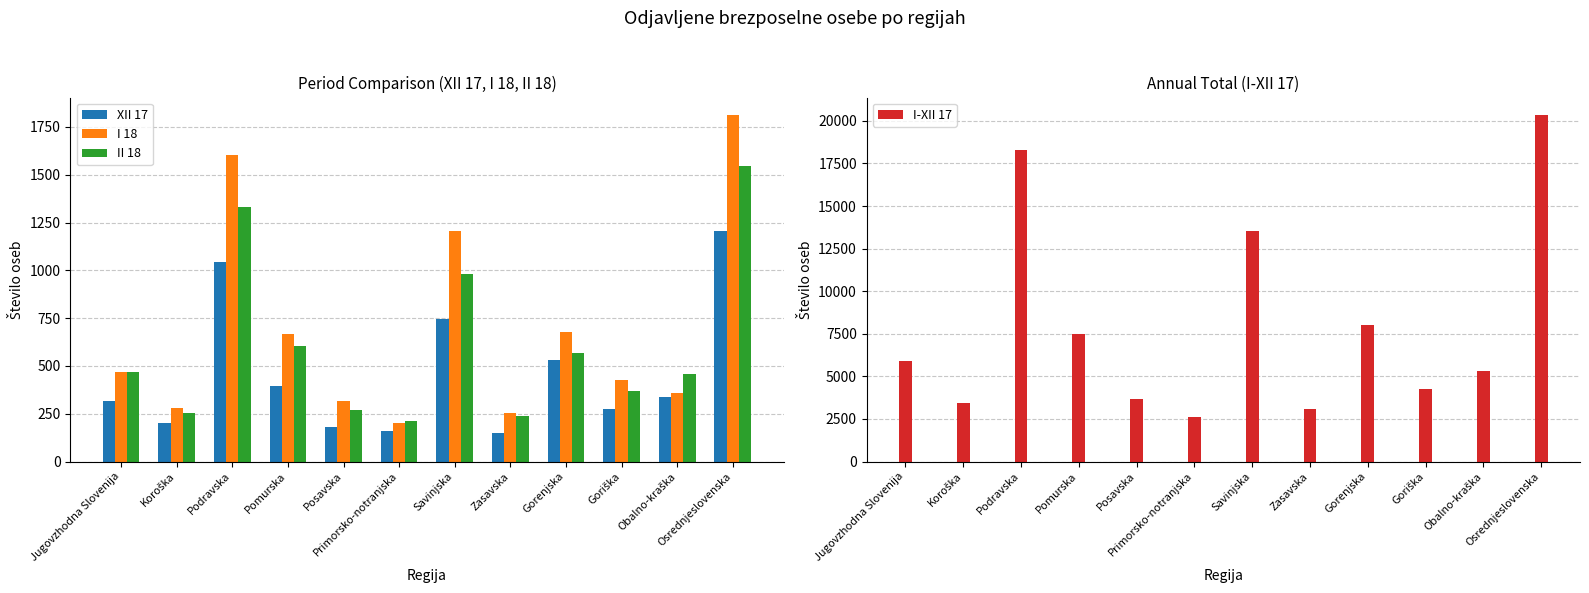

What is the sum of all I-XII 17 values?

95940